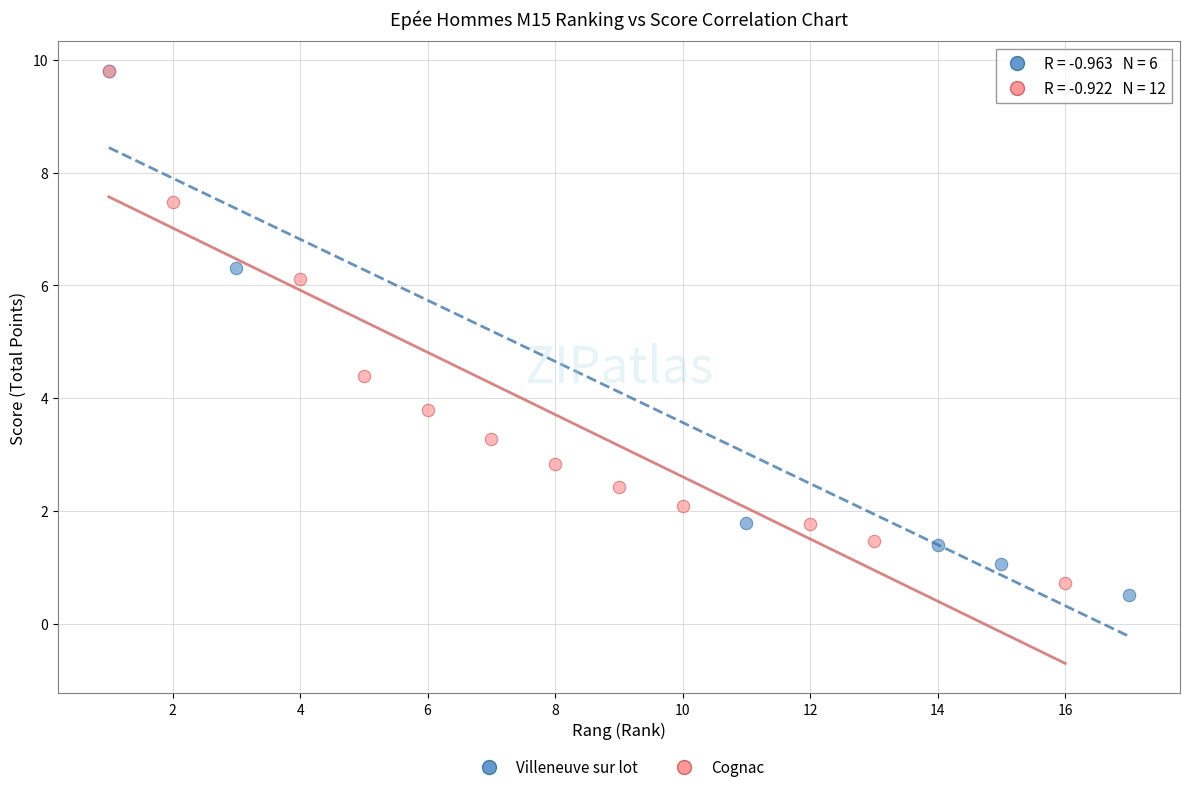

Which series reaches the minimum Y coordinate?

Villeneuve sur lot